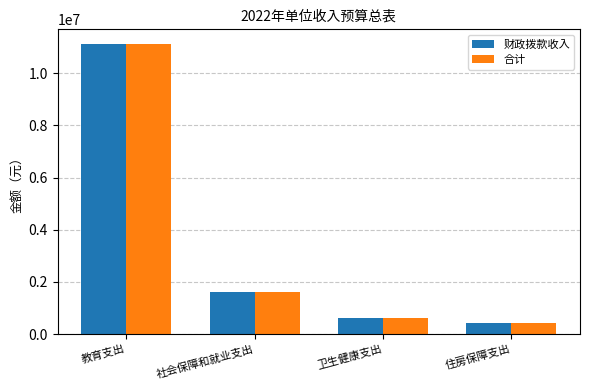

How many bars are there in total?

8